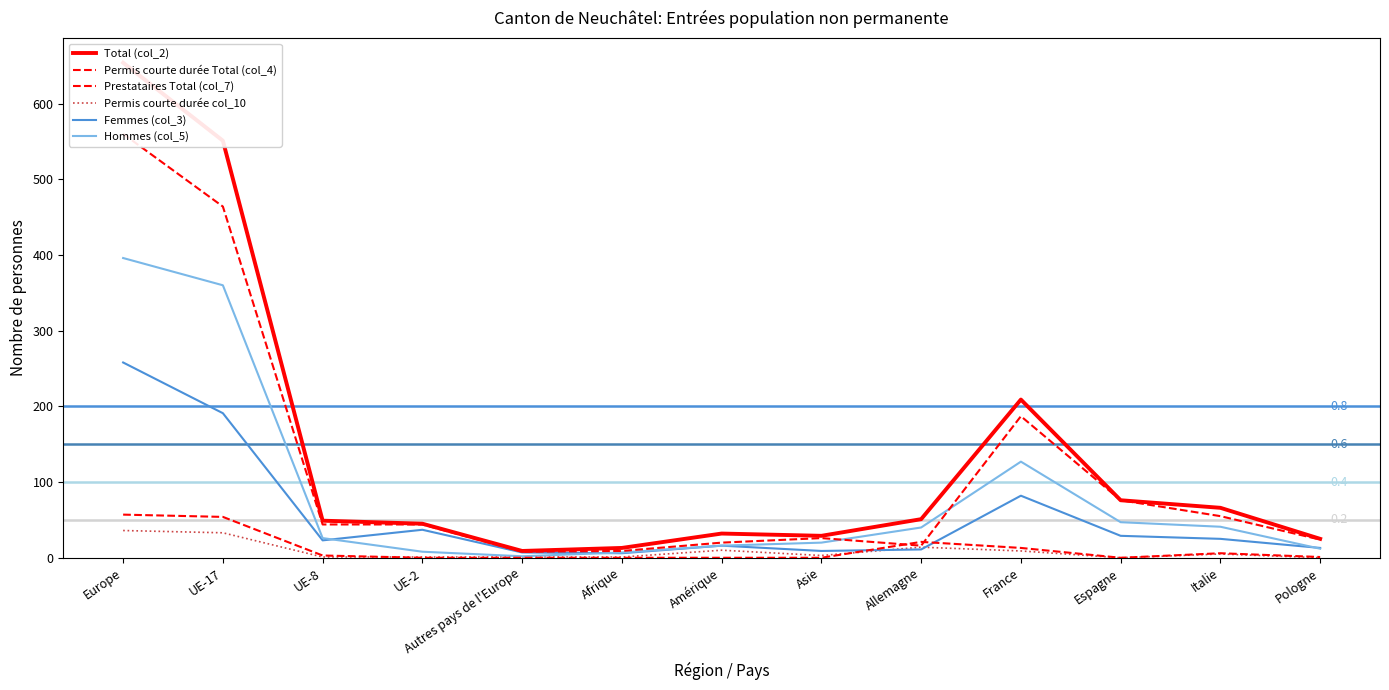

What are all the series names shown in the legend?

Total (col_2), Permis courte durée Total (col_4), Prestataires Total (col_7), Permis courte durée col_10, Femmes (col_3), Hommes (col_5)